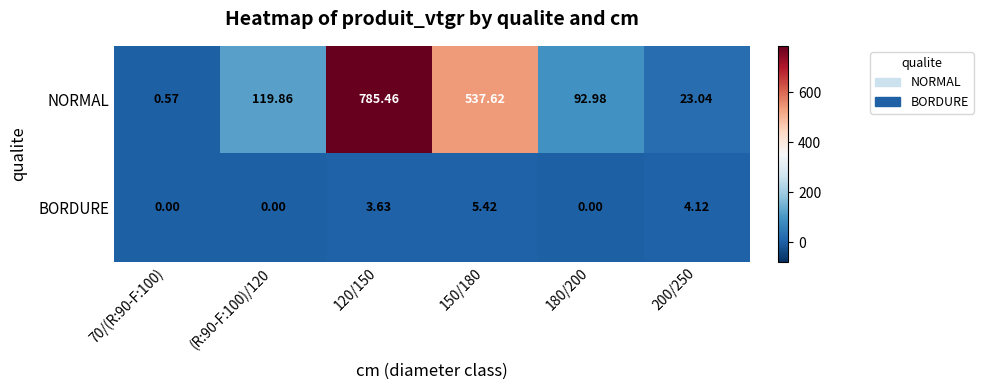

List the series in order of their overall mean, lowest first.

BORDURE, NORMAL